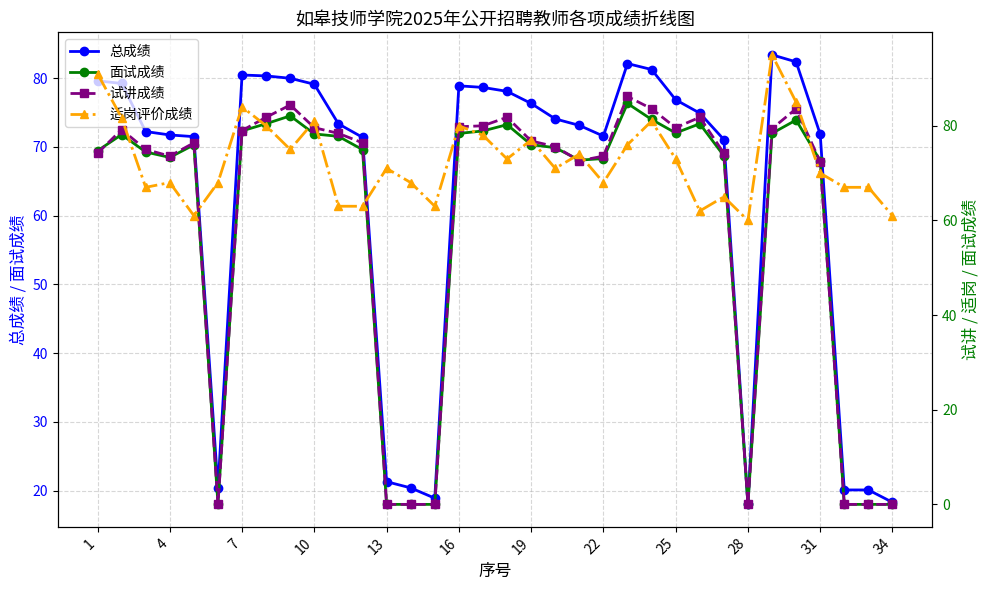

In 适岗评价成绩, how many points are higher than both neighbors (excluding endpoints)?

10